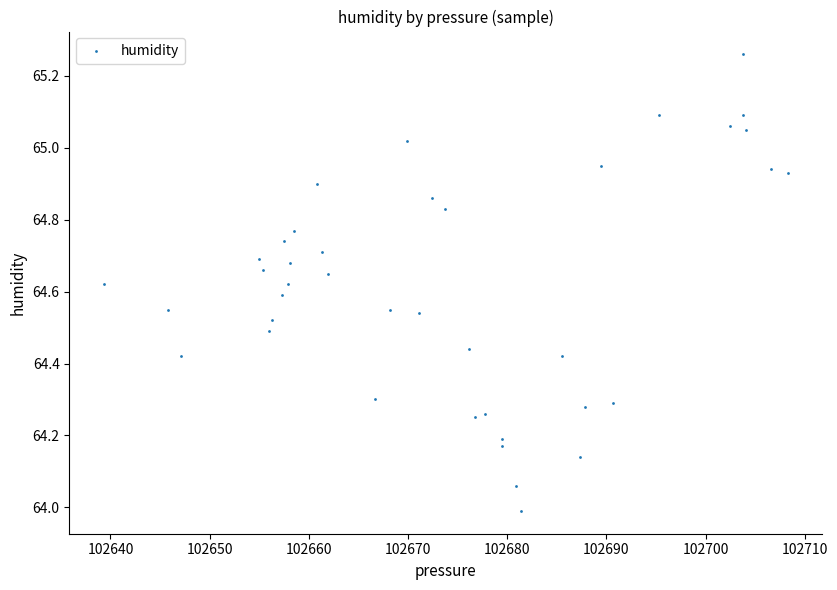

What is the range of Y values (max minus min)?

1.3